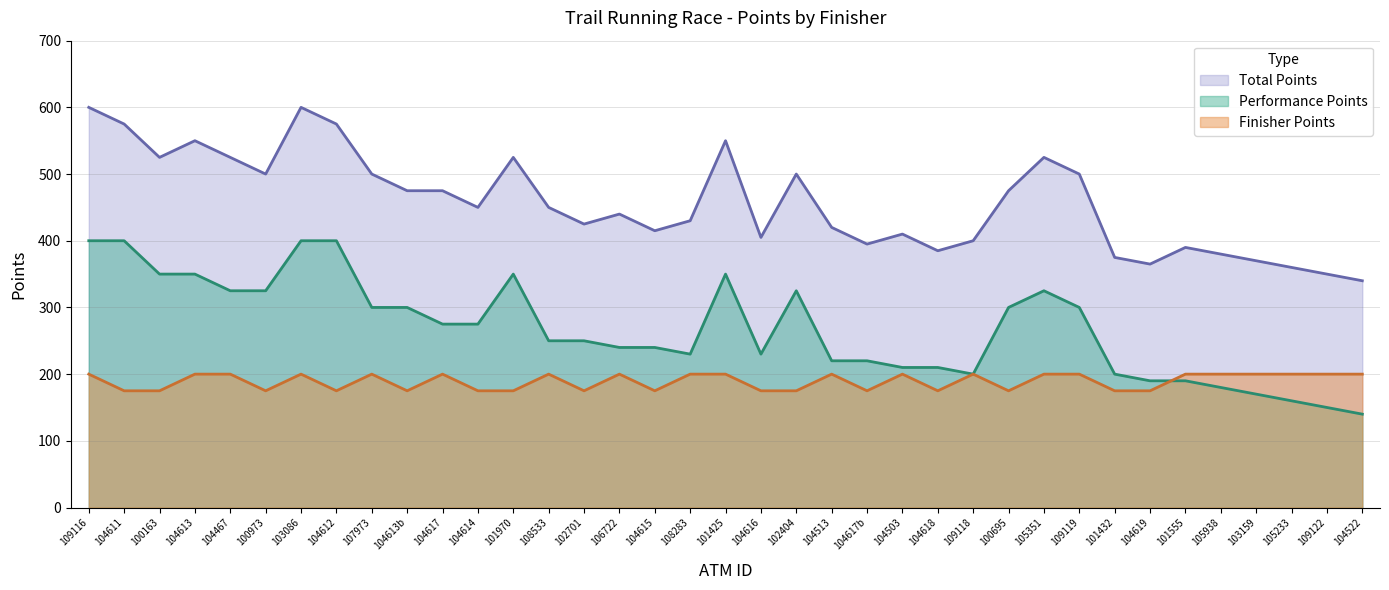

What is the maximum value shown in the chart?

600